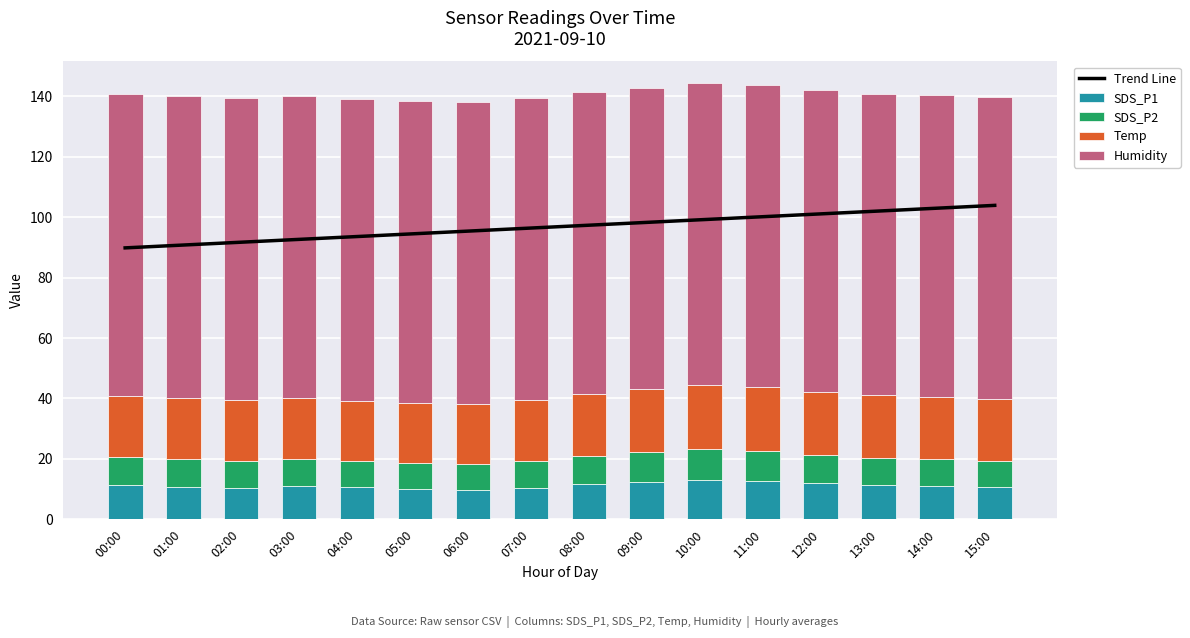

True or false: Trend Line has a value of 136.2 at 08:00.

False